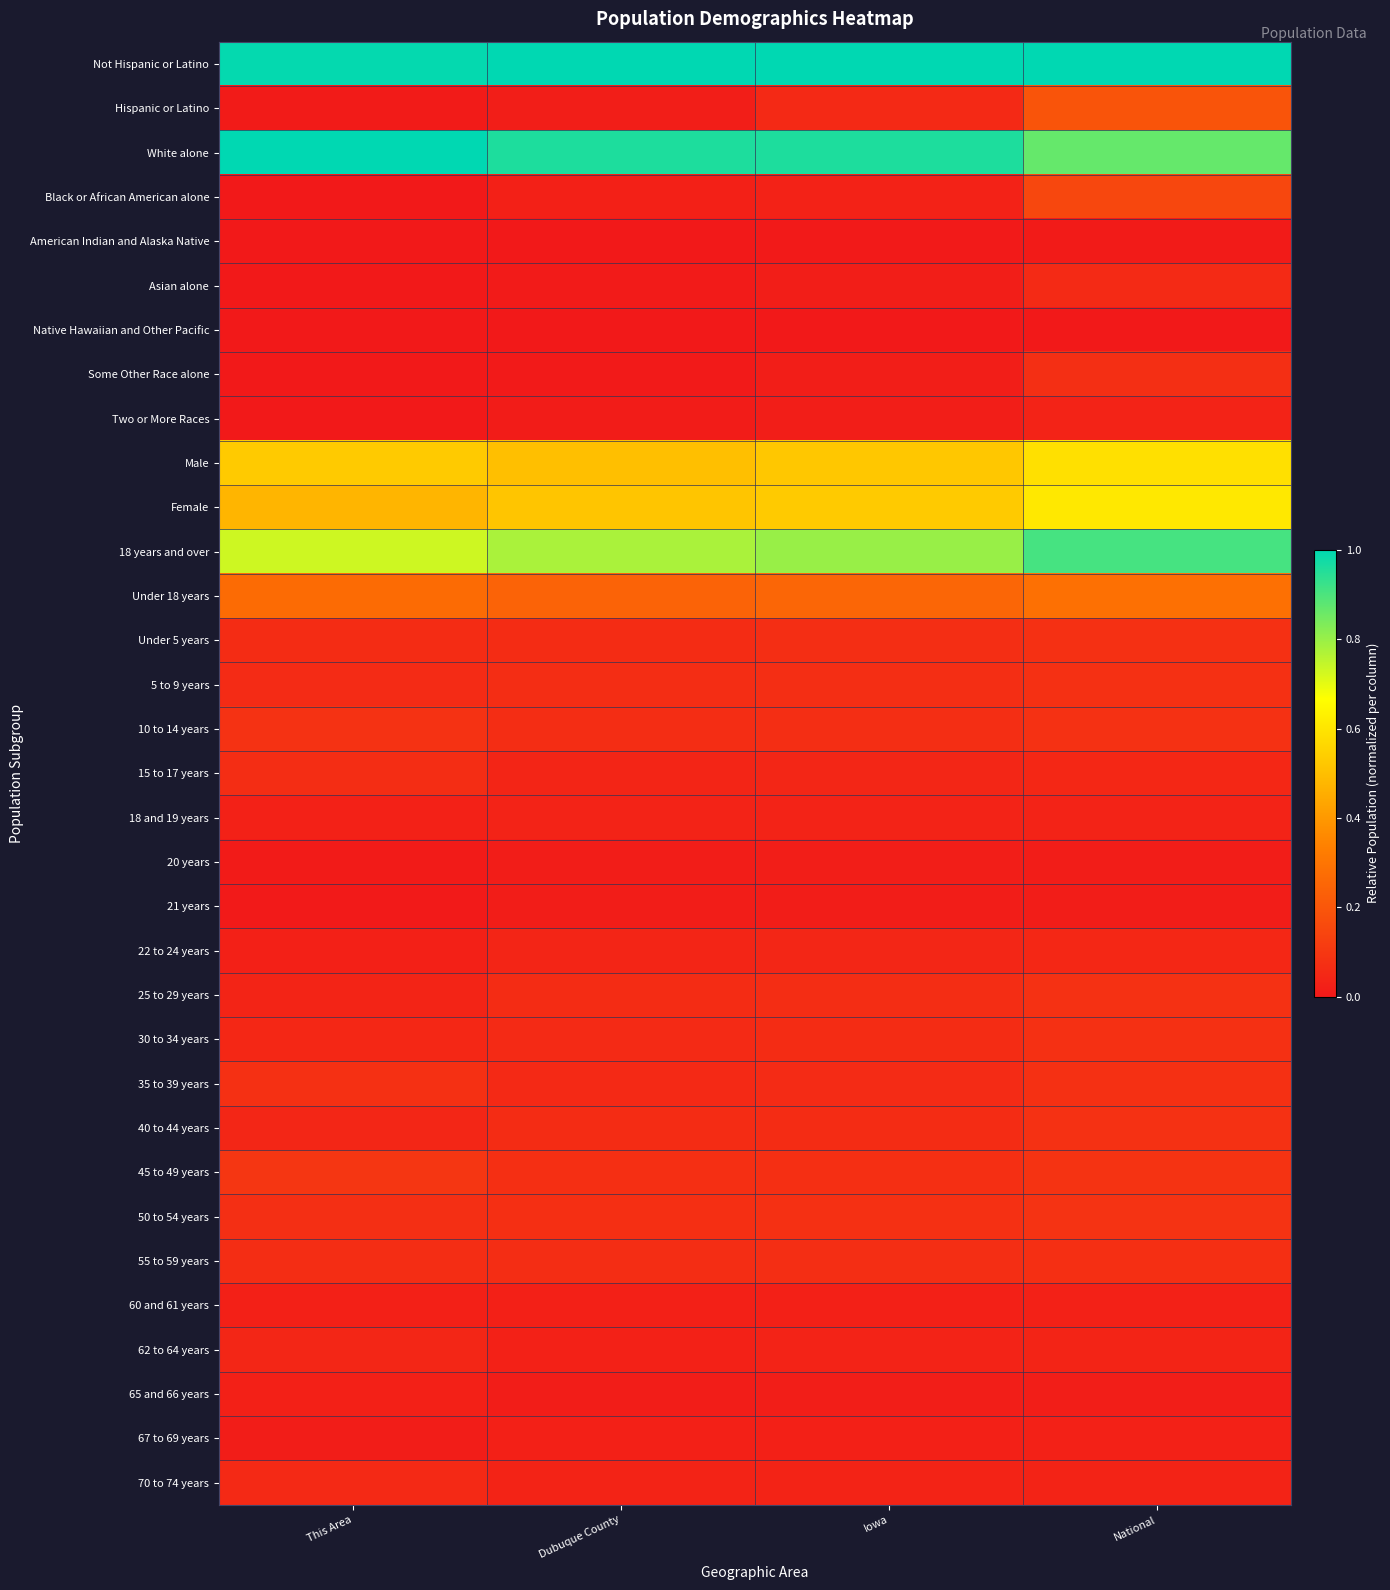

At how many categories does at least one series exceed 0?

4